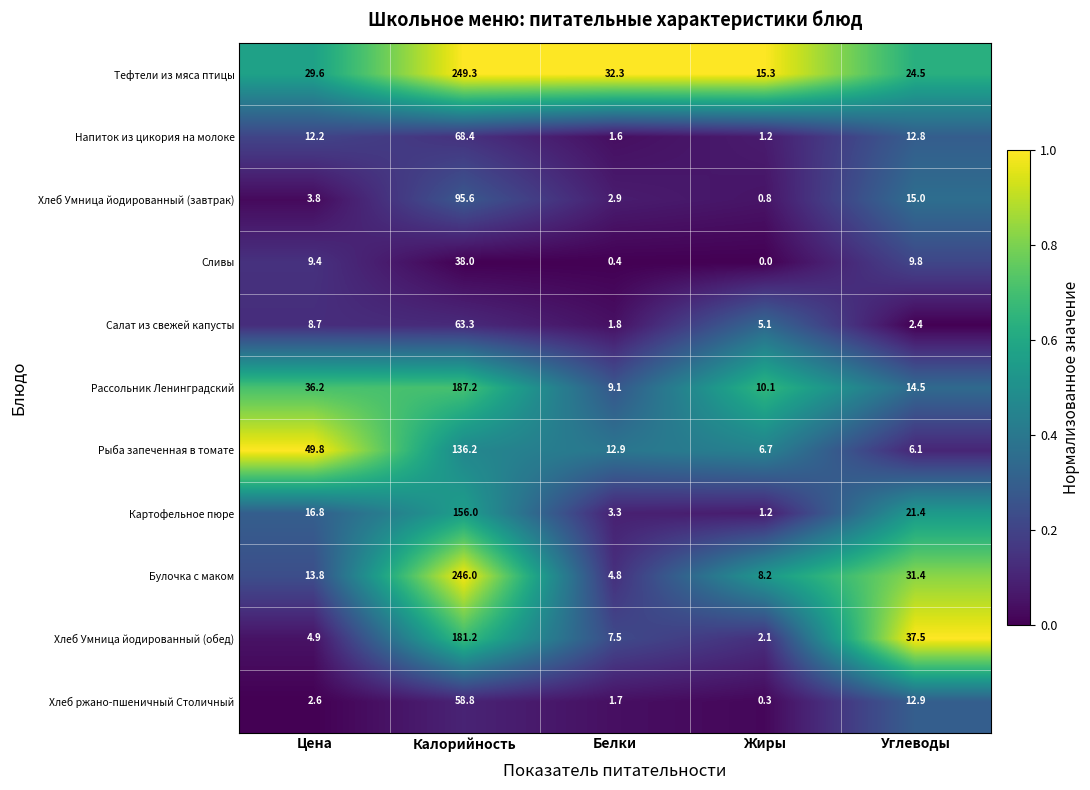

What is the minimum value for Картофельное пюре?

1.2